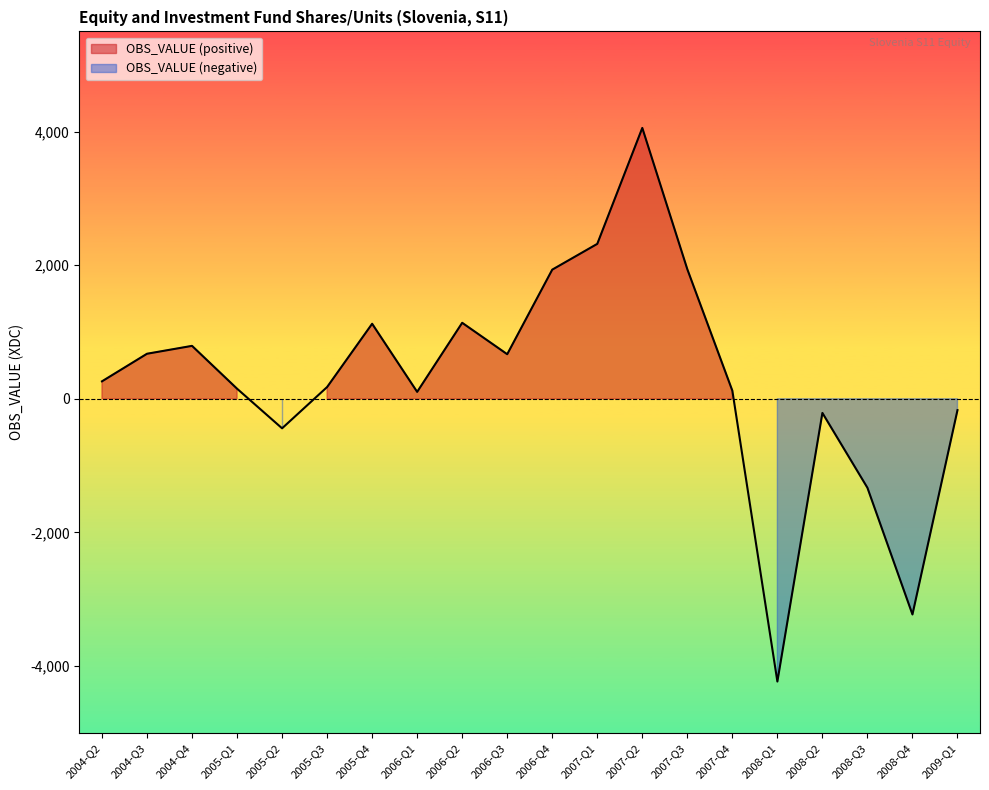

What is the greatest value displayed?

4054.9